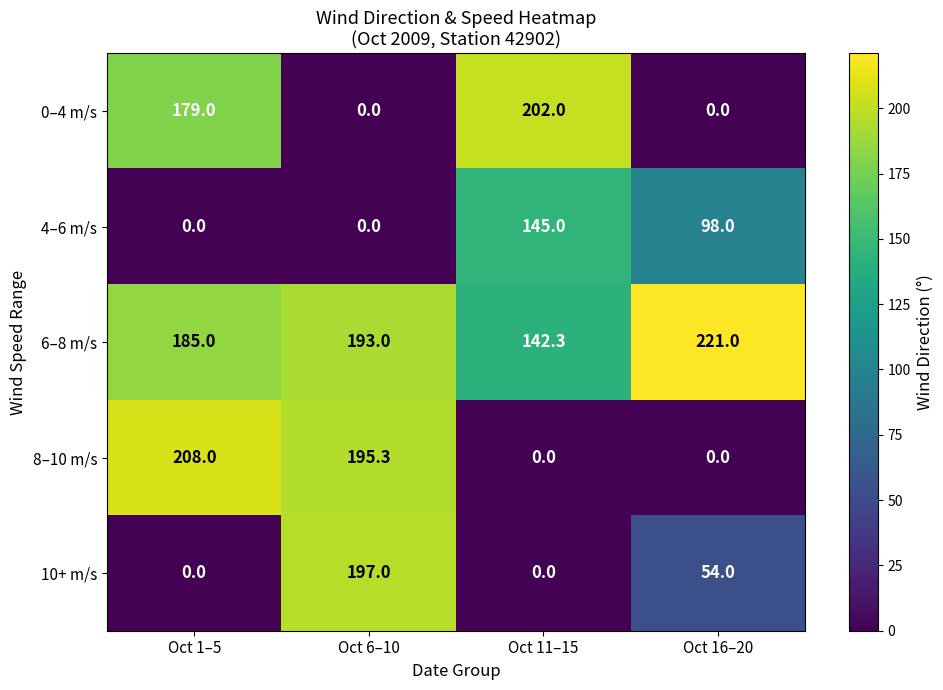

Reading right to left, what are all the values shown in this chart?

0–4 m/s: Oct 16–20=0.0	Oct 11–15=202.0	Oct 6–10=0.0	Oct 1–5=179.0
4–6 m/s: Oct 16–20=98.0	Oct 11–15=145.0	Oct 6–10=0.0	Oct 1–5=0.0
6–8 m/s: Oct 16–20=221.0	Oct 11–15=142.3	Oct 6–10=193.0	Oct 1–5=185.0
8–10 m/s: Oct 16–20=0.0	Oct 11–15=0.0	Oct 6–10=195.3	Oct 1–5=208.0
10+ m/s: Oct 16–20=54.0	Oct 11–15=0.0	Oct 6–10=197.0	Oct 1–5=0.0